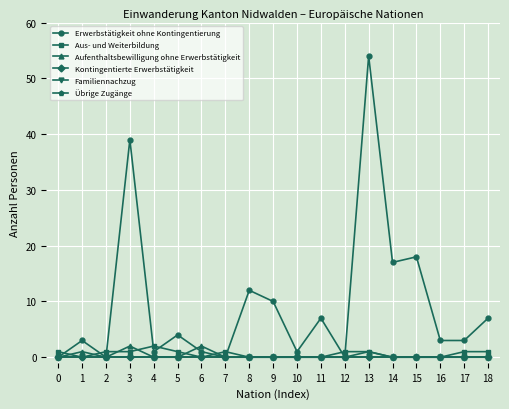

What are all the series names shown in the legend?

Erwerbstätigkeit ohne Kontingentierung, Aus- und Weiterbildung, Aufenthaltsbewilligung ohne Erwerbstätigkeit, Kontingentierte Erwerbstätigkeit, Familiennachzug, Übrige Zugänge